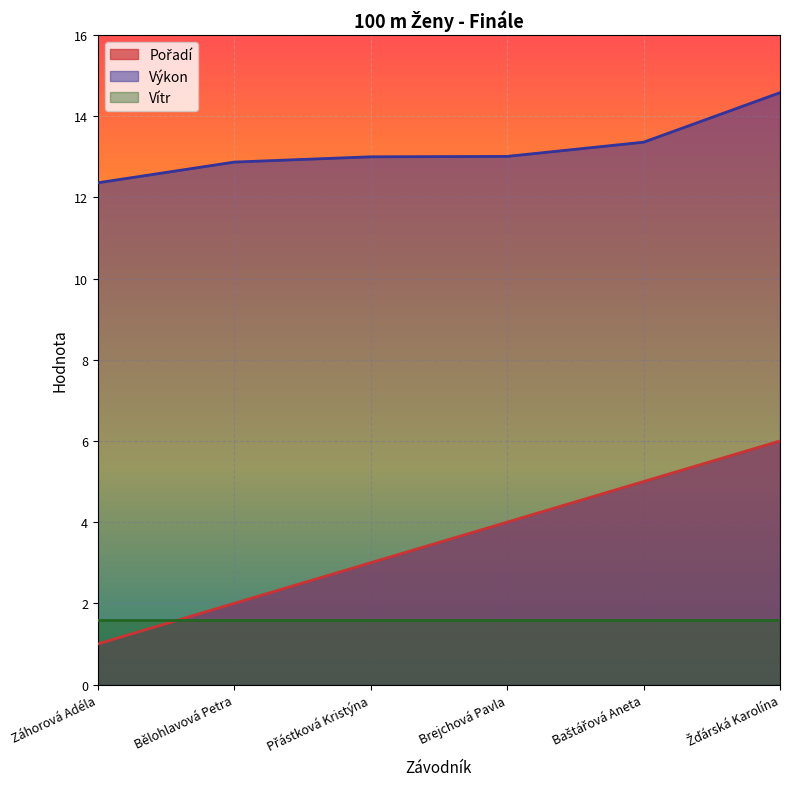

How many values in the Výkon series are below 13?

2